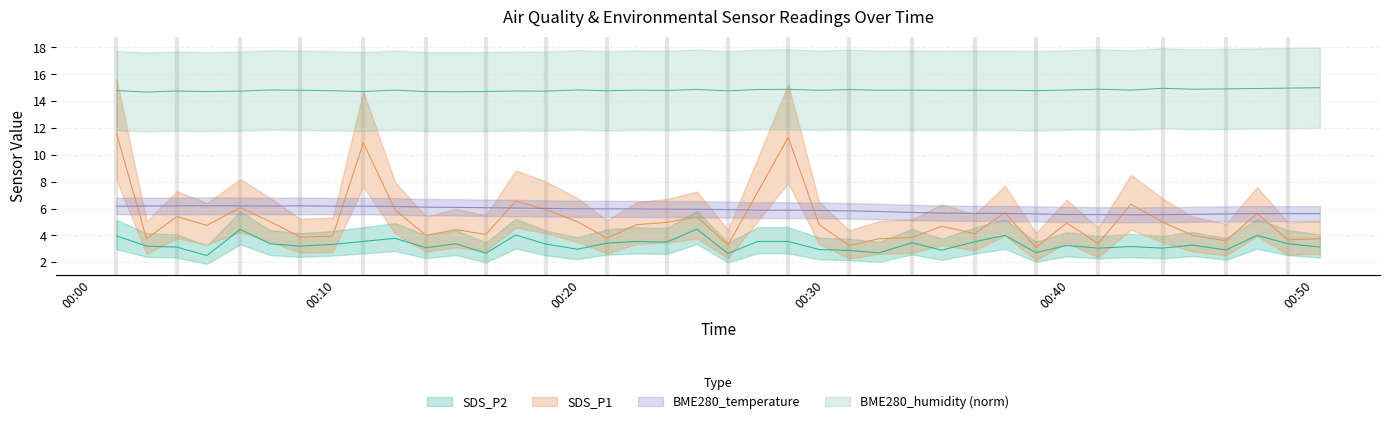

What is the sum of all SDS_P2 values?

133.0